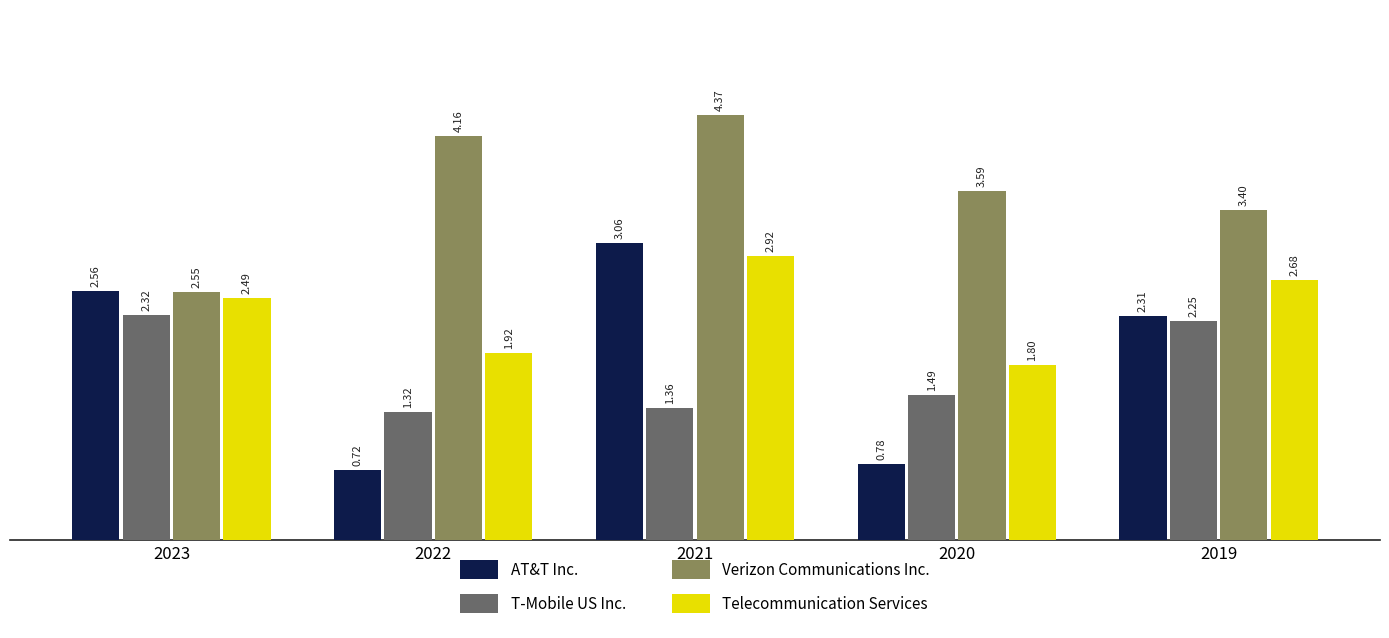

Where does the AT&T Inc. series first go above 2?

2023